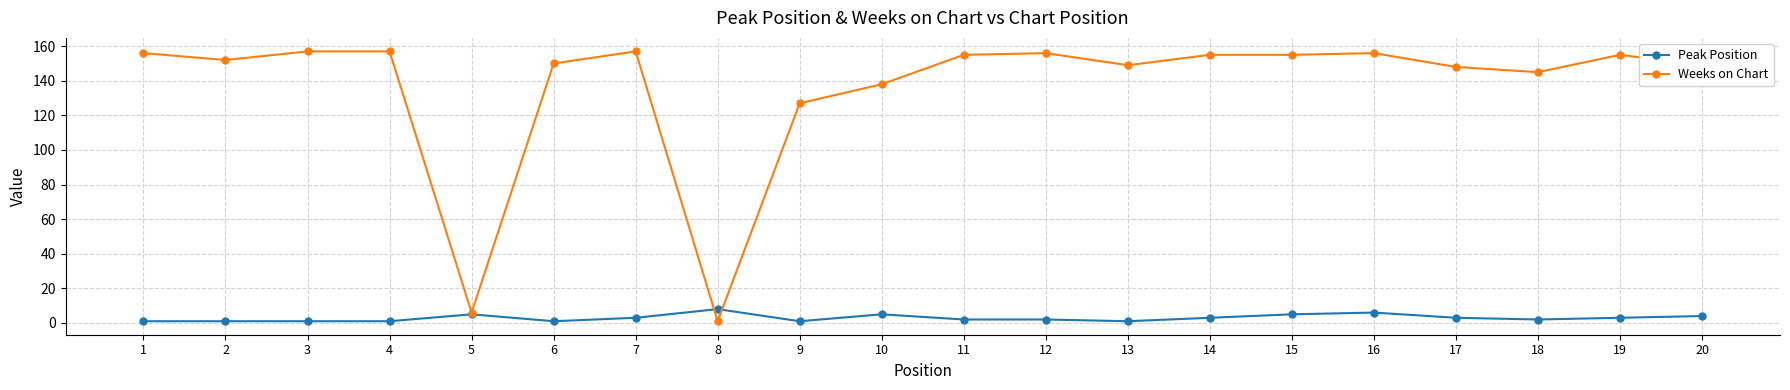

The Weeks on Chart series shows 69 at 1. True or false?

False